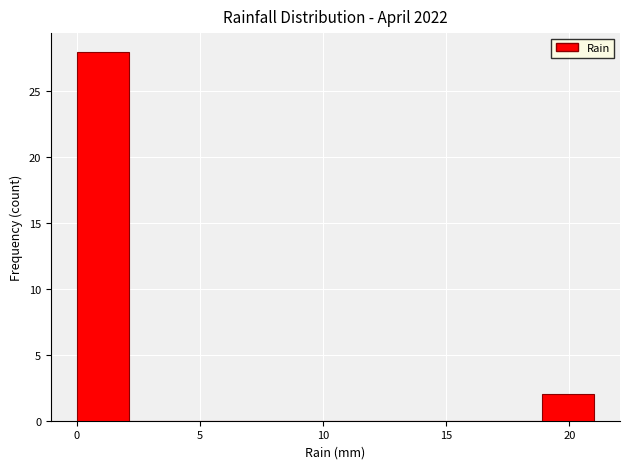

What is the height of the bar covering 0.0 to 2.1 on the x-axis? Neither the bar edges nor the heights are printed on the chart, so give them approximately, as read against the axes.

28